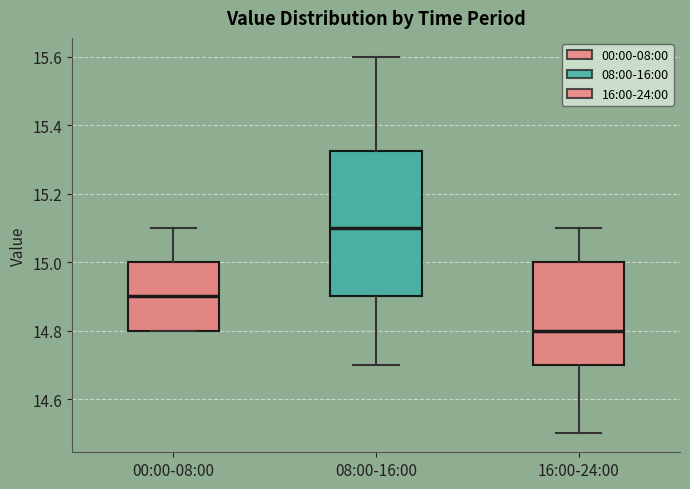

Reading left to right, transcribe this box plot: for each box, give where its median line is, the range the box spans, and where its two whiskers end, as read against the y-axis. The values are not printed on the chart, so give them approximately, as read against the axis.

00:00-08:00: median 14.90, box 14.80 to 15.00, whiskers 14.80 to 15.10
08:00-16:00: median 15.10, box 14.90 to 15.32, whiskers 14.70 to 15.60
16:00-24:00: median 14.80, box 14.70 to 15.00, whiskers 14.50 to 15.10